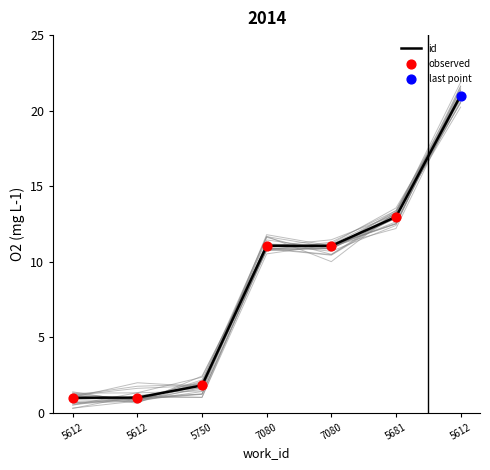

Which has a higher value, 5681 or 5612?

5612